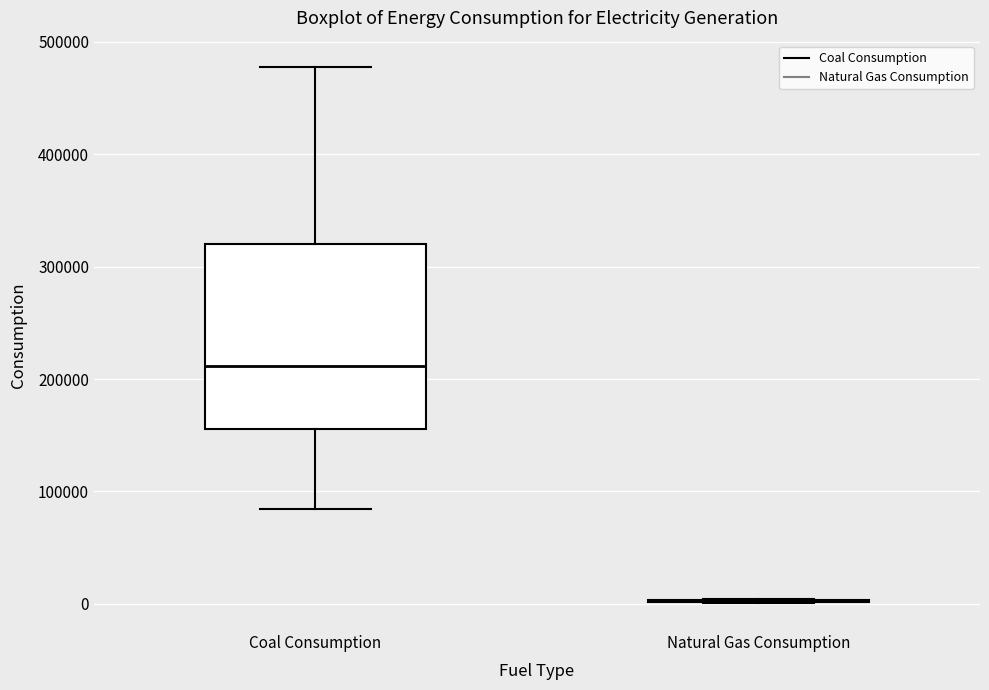

Where is the upper edge of the box for Coal Consumption on the y-axis? The values are not printed on the chart, so give them approximately, as read against the axis.

320000